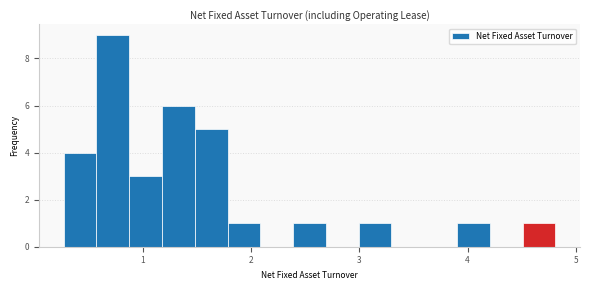

Around what value on the x-axis is the tallest bar? Give the approximate position of its centre, as read against the axis.

0.7